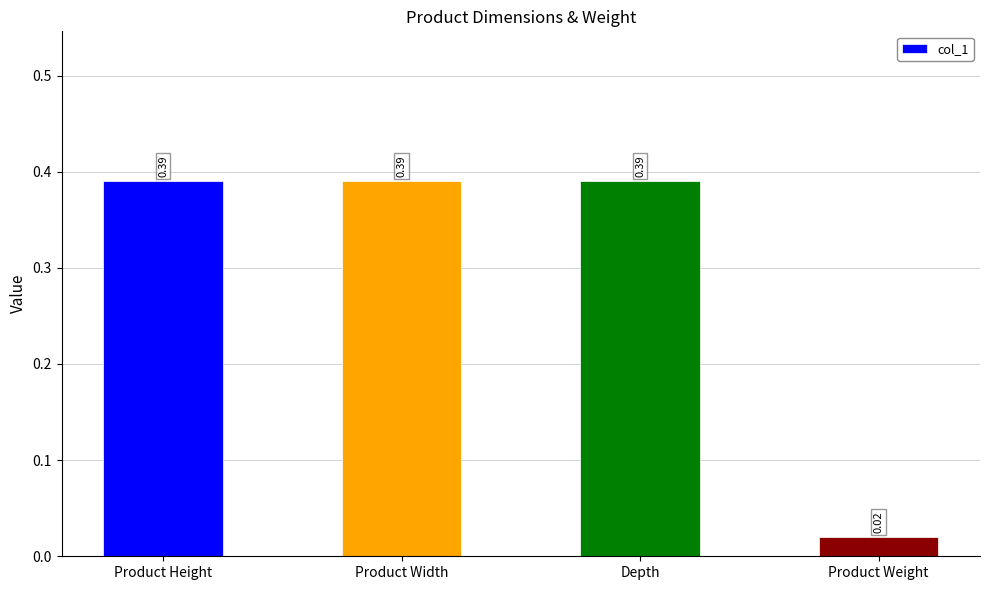

Which label corresponds to the smallest value in the chart?

Product Weight